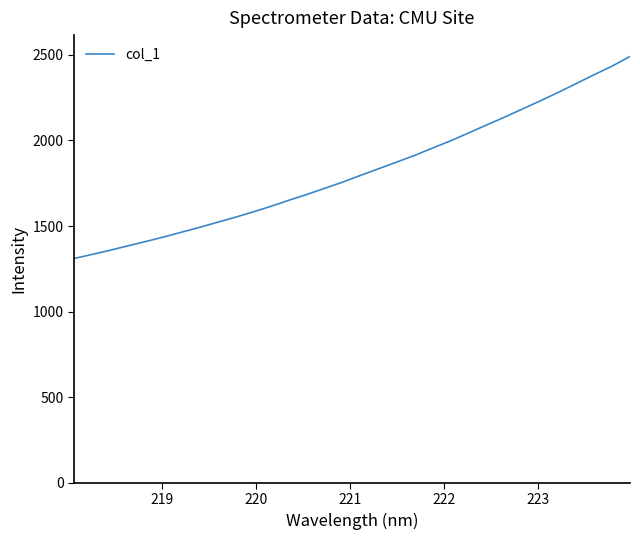

What is the maximum value shown in the chart?

2490.8